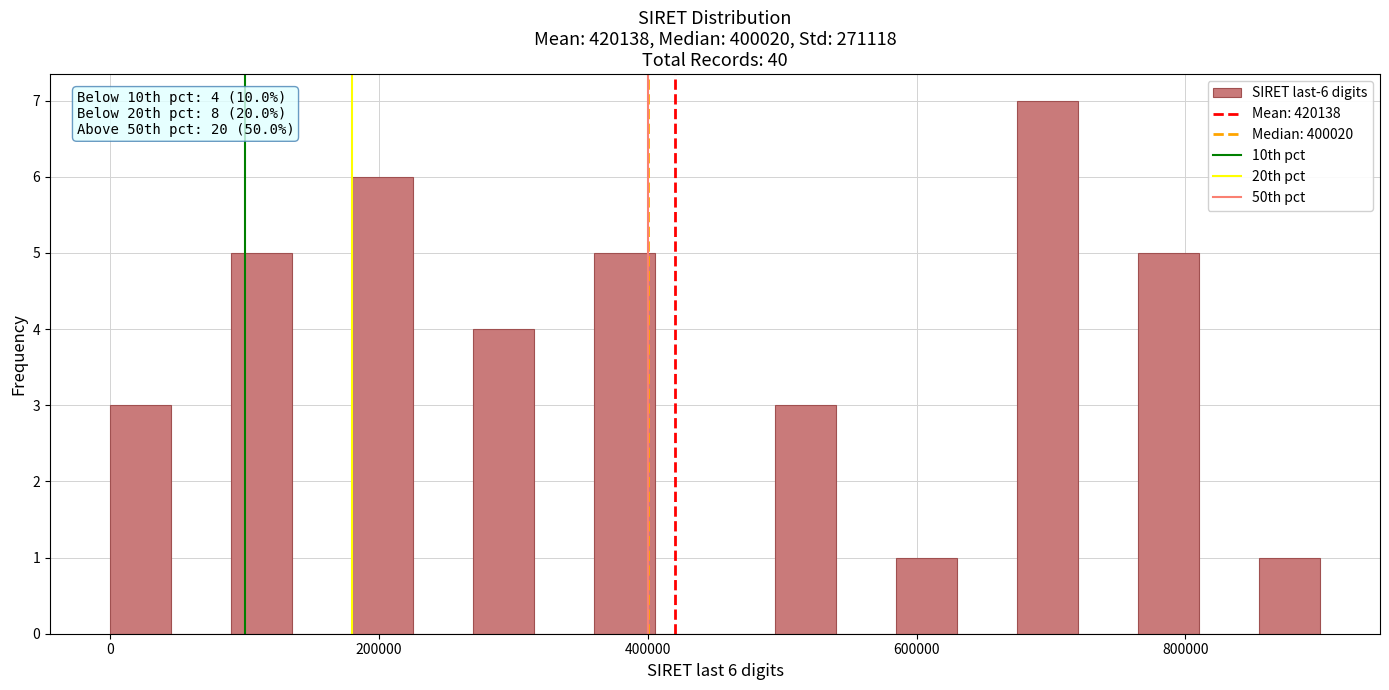

Around what value on the x-axis is the tallest bar? Give the approximate position of its centre, as read against the axis.

700000